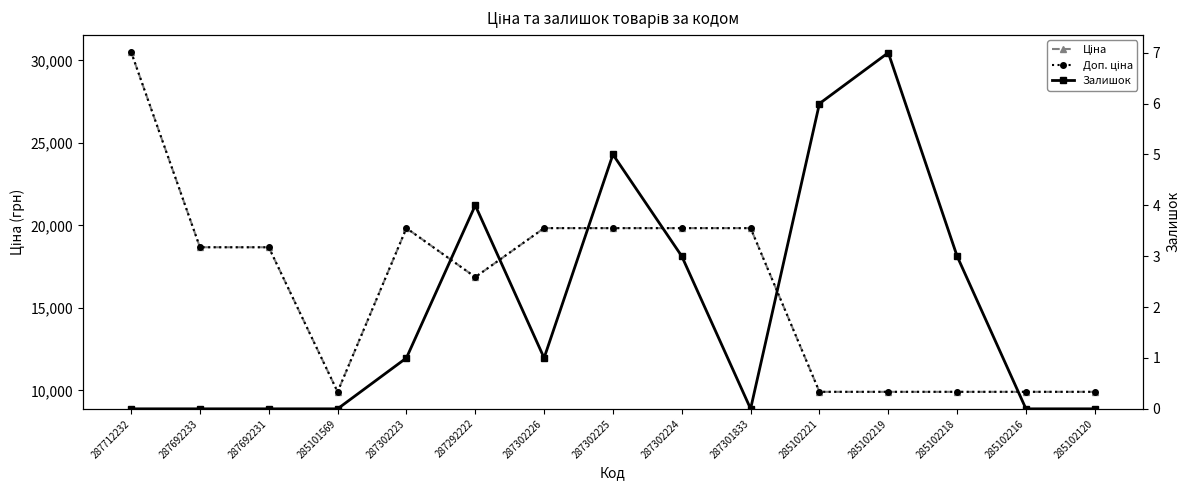

How many values in the Ціна series exceed 18671?

8